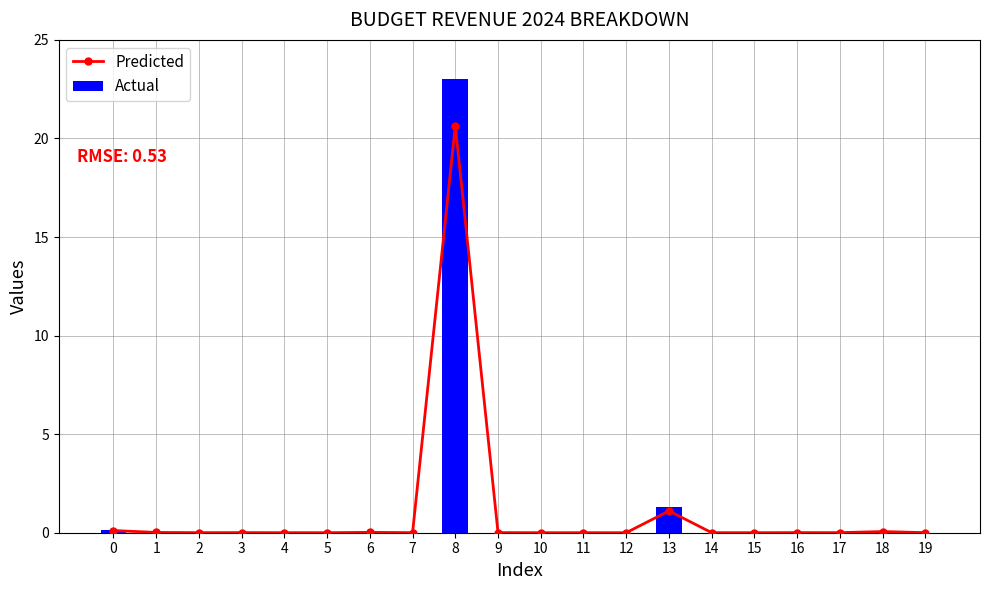

Rank the series by their maximum value, from lowest to highest.

Predicted, Actual